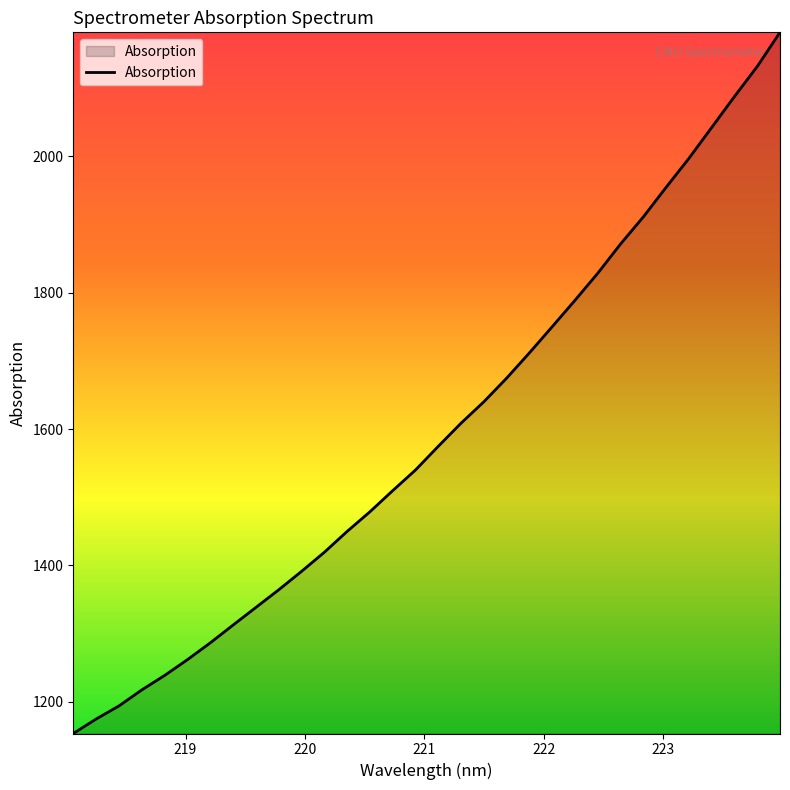

What is the difference between the maximum and minimum values?

1028.0